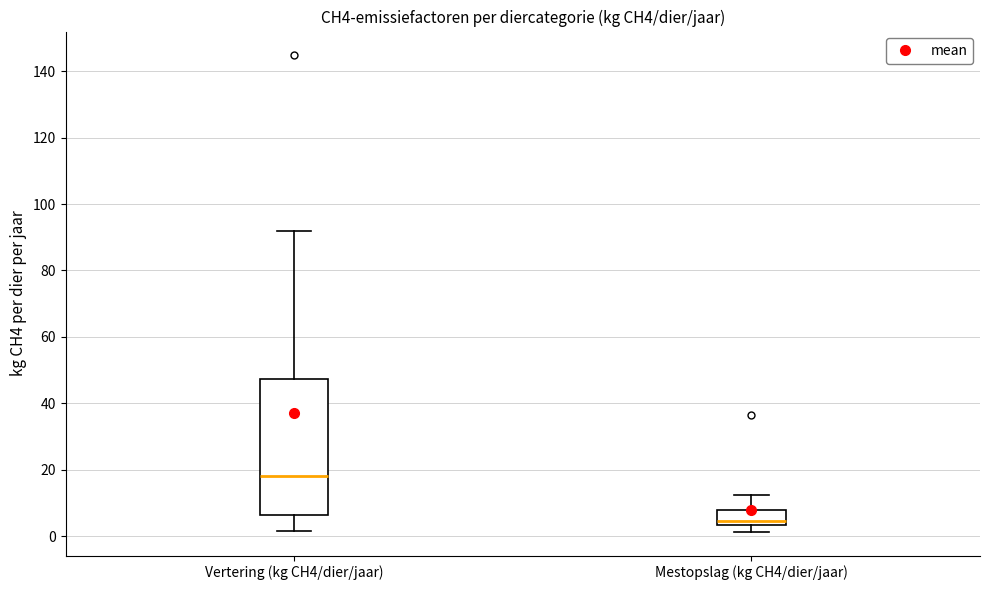

Reading left to right, read every box against the y-axis: the position of its median line, the range the box covers, and the ends of its whiskers. The values are not printed on the chart, so give them approximately, as read against the axis.

Vertering (kg CH4/dier/jaar): median 18, box 6 to 48, whiskers 2 to 92
Mestopslag (kg CH4/dier/jaar): median 4 (just above the box's lower edge), box 4 to 8, whiskers 2 to 12